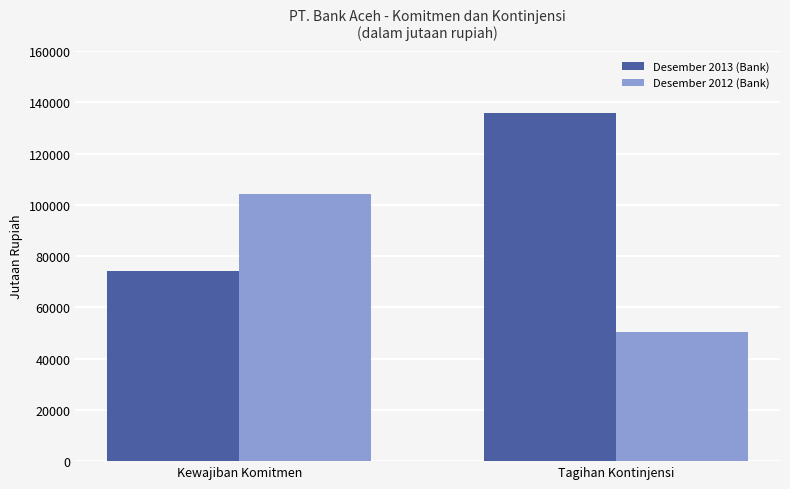

Where is Desember 2013 (Bank) nearest to the value 105103?

Kewajiban Komitmen